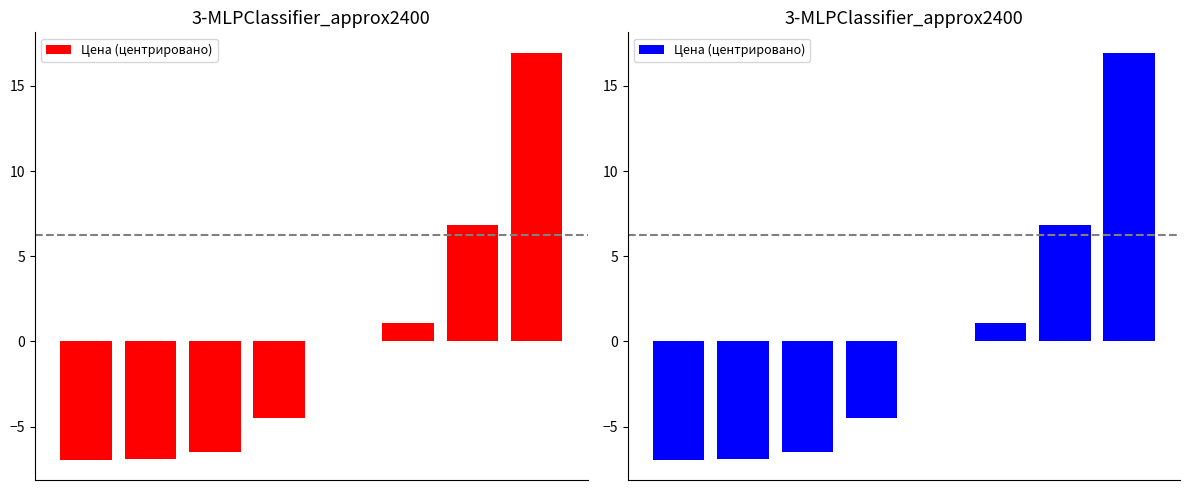

Is it true that the value at 4 is 0.0?

False